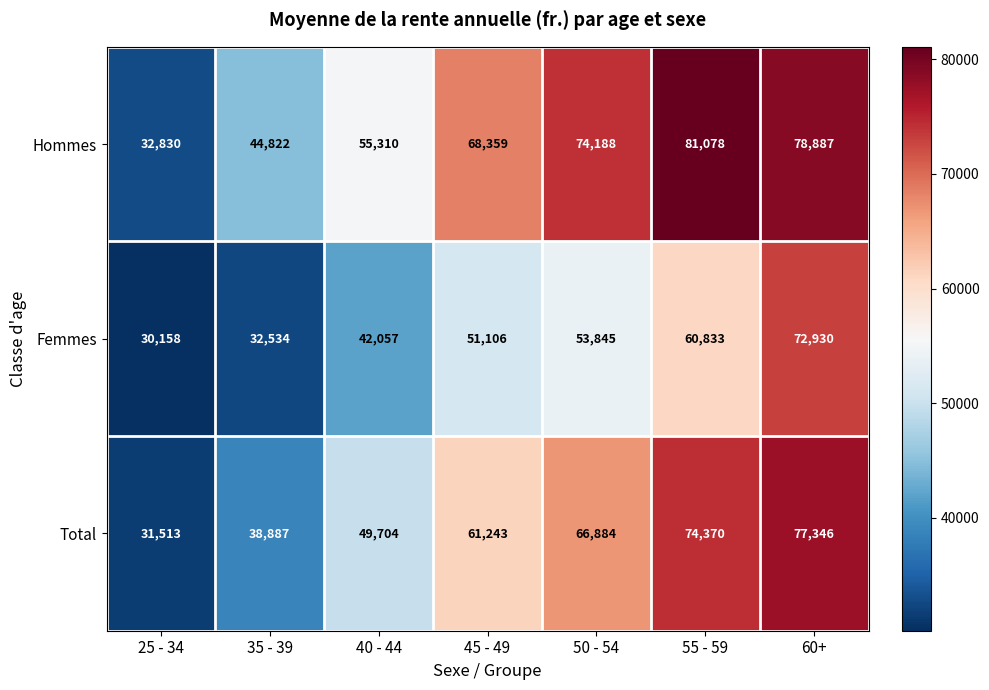

What is the approximate value of Total at 40 - 44?

49704